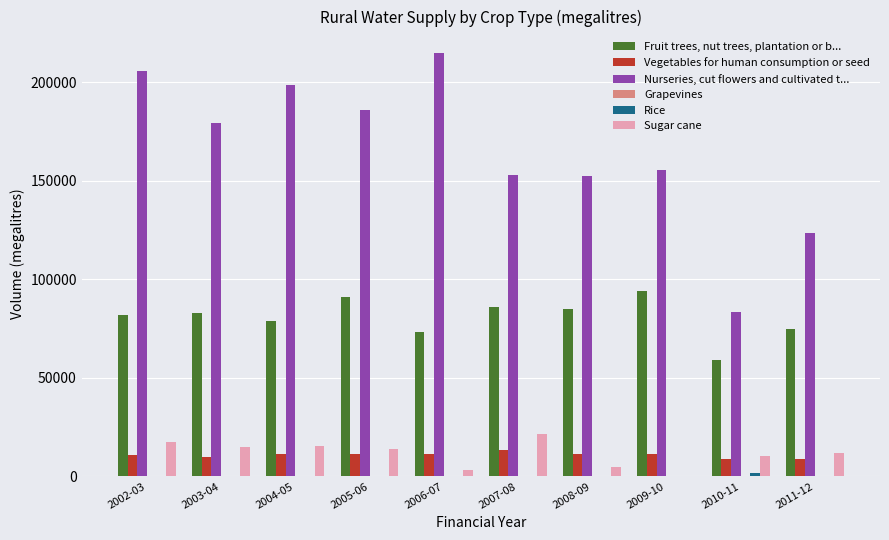

Between 2005-06 and 2009-10, which series saw the biggest shift?

Nurseries, cut flowers and cultivated t...